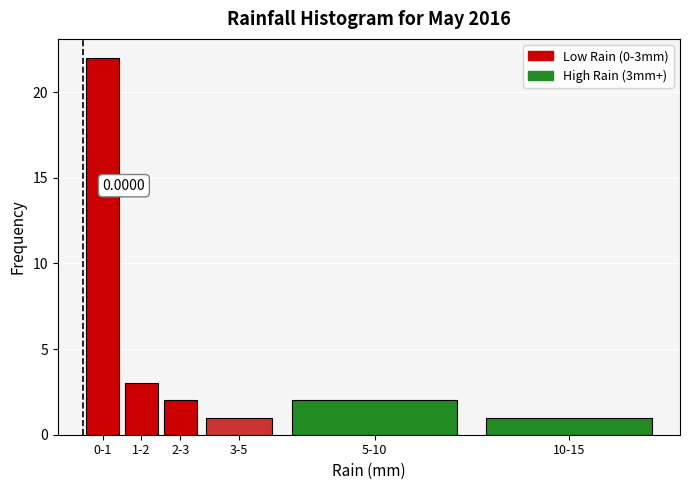

What is the difference between the maximum and minimum values?

21